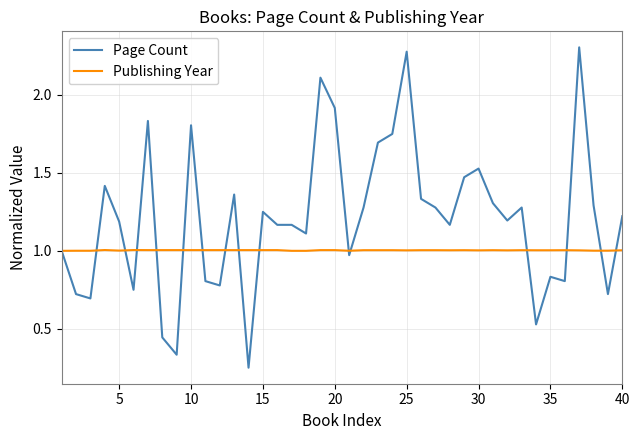

At how many categories does at least one series exceed 0?

40